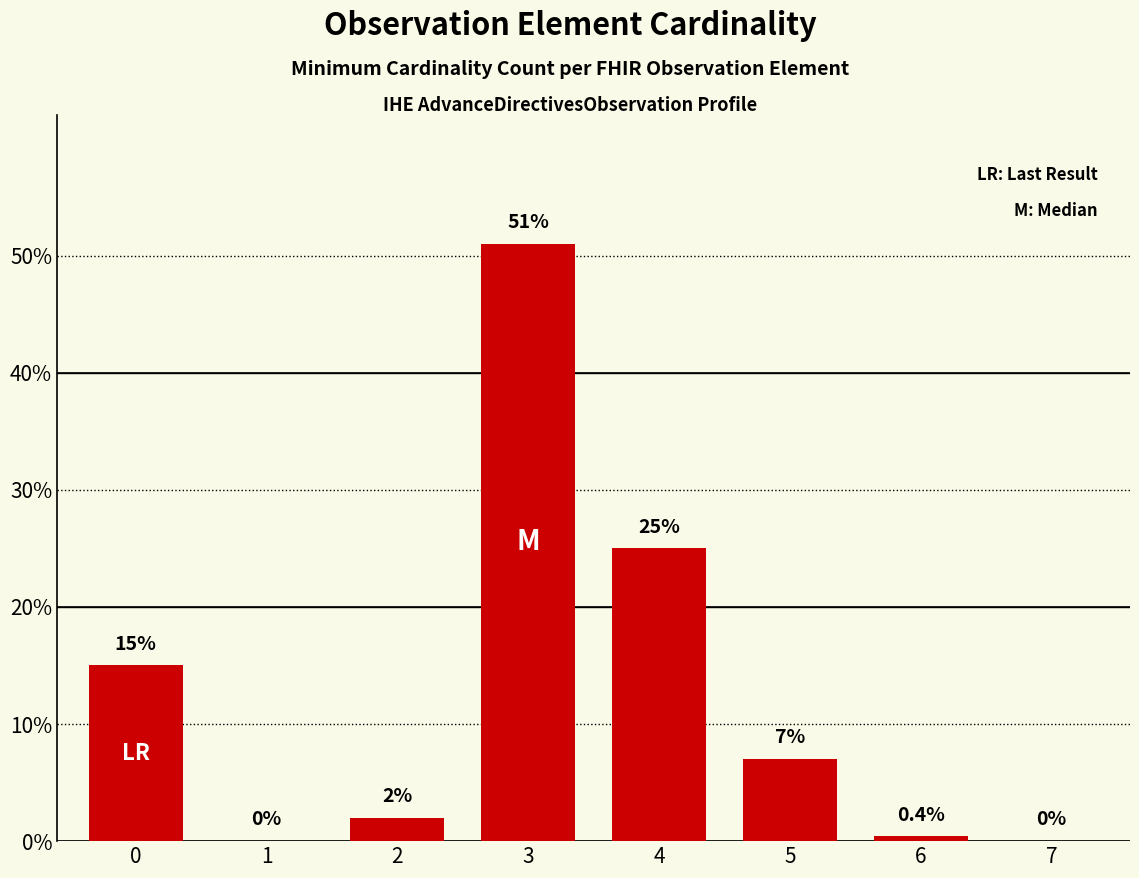

The chart shows a value of 20.5 at 0. True or false?

False